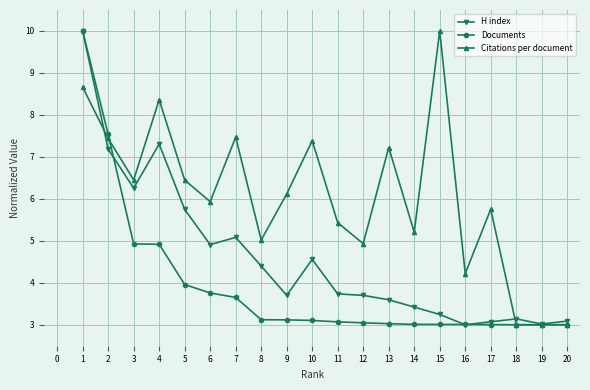

How many lines are shown in the chart?

3